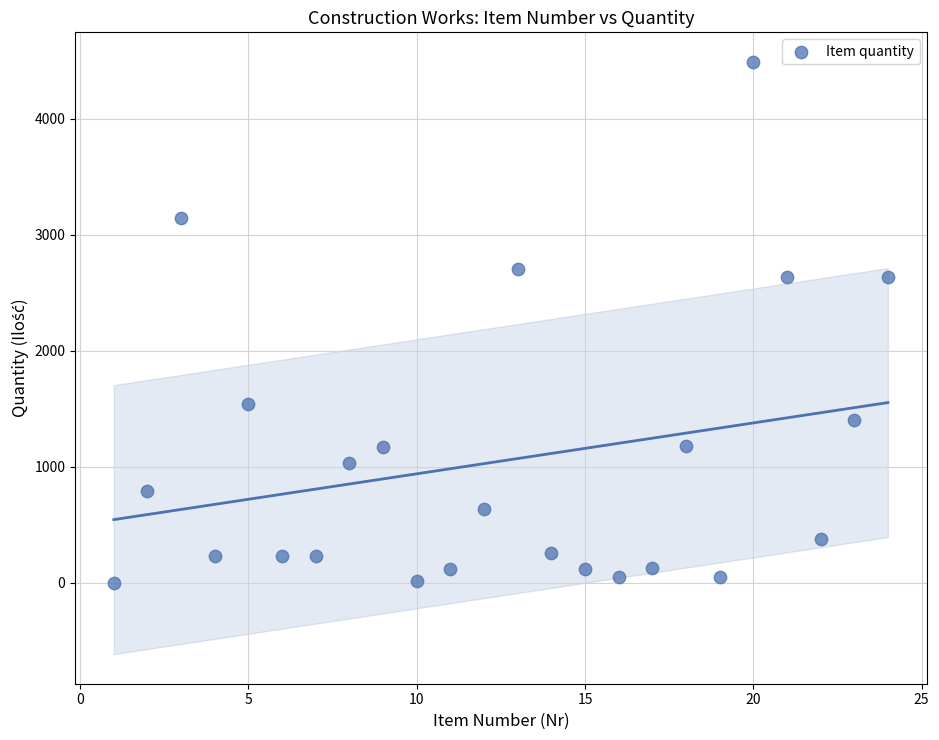

What is the range of X values (max minus min)?

23.0